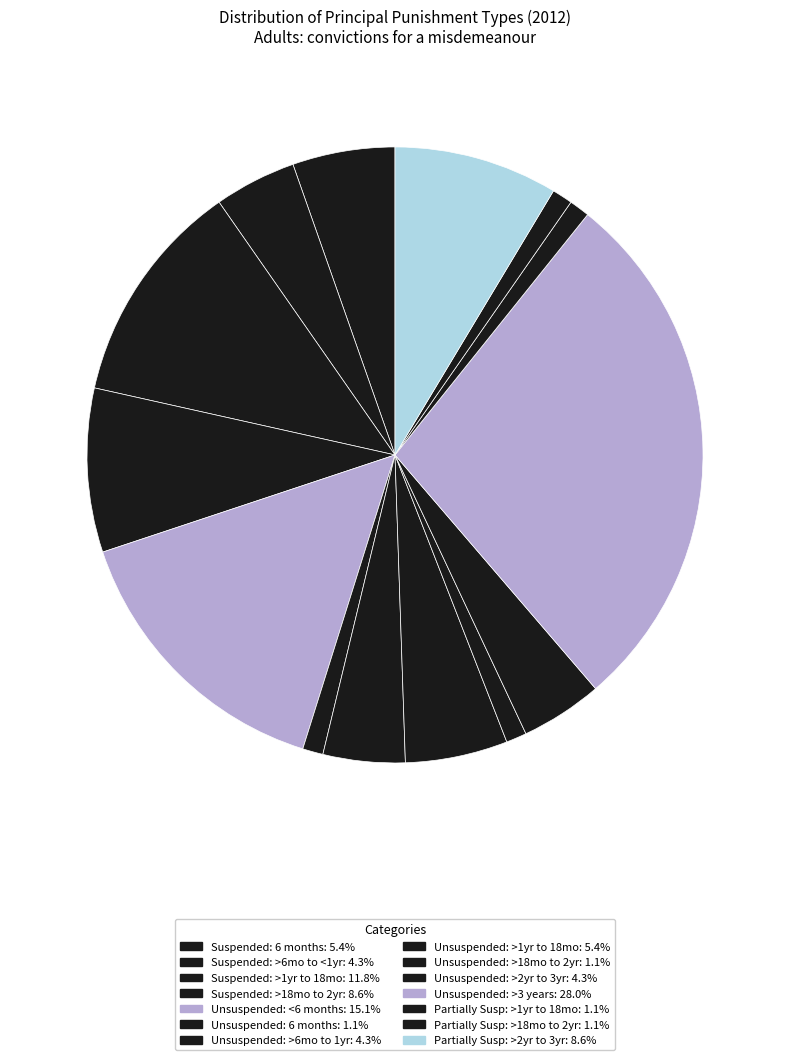

How many slices are in this pie chart?

14